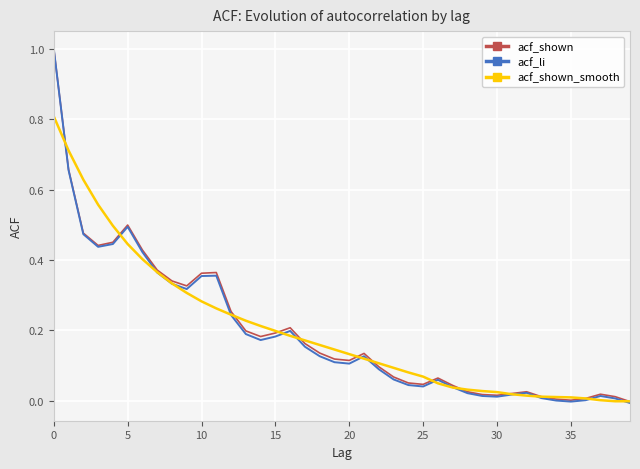

What is the maximum value shown in the chart?

1.0